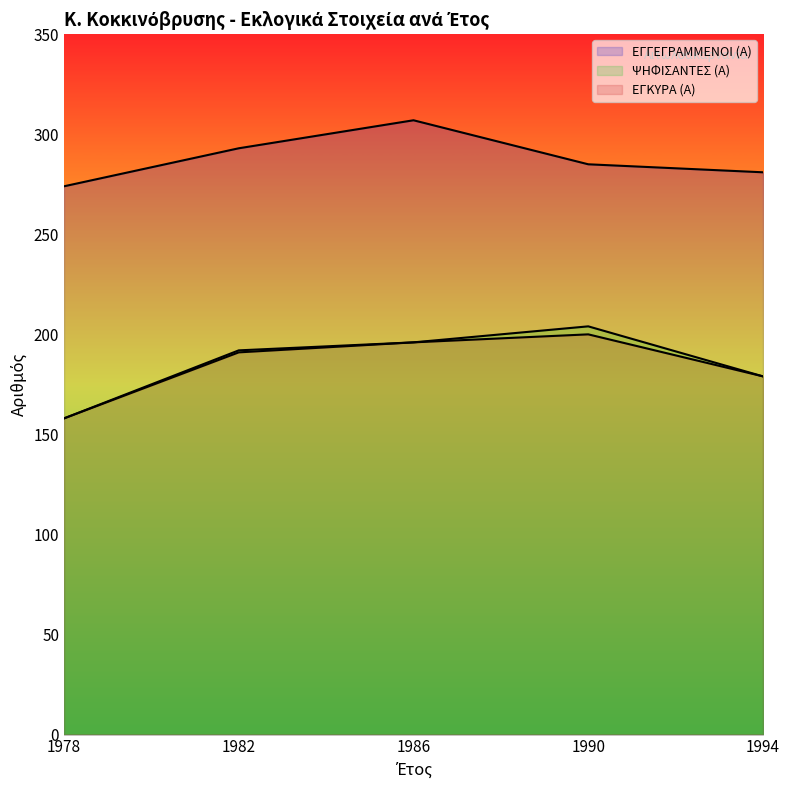

True or false: ΨΗΦΙΣΑΝΤΕΣ (Α) and ΕΓΓΕΓΡΑΜΜΕΝΟΙ (Α) intersect in this chart.

False